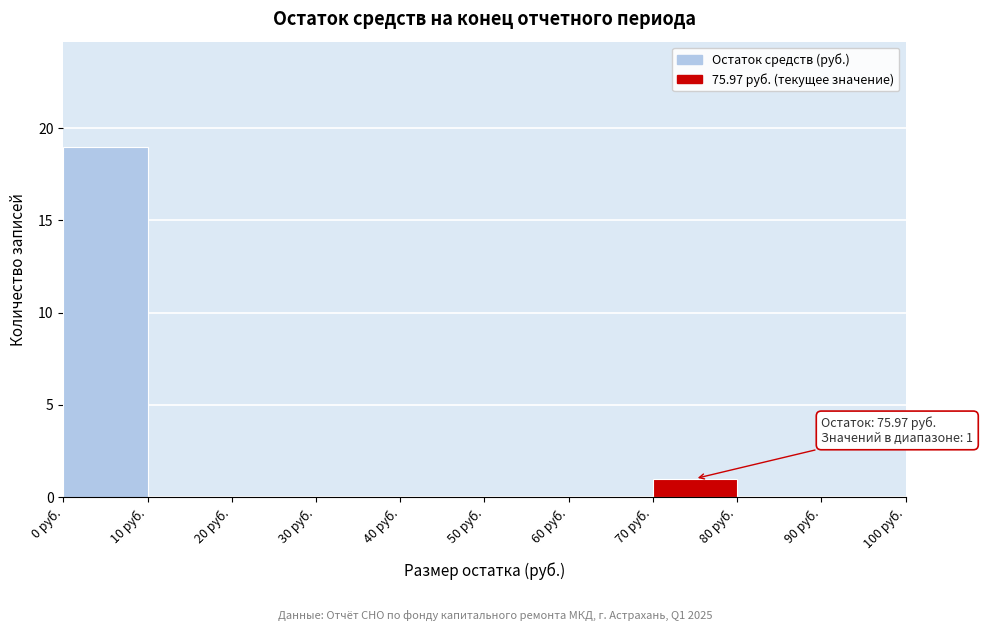

Which range on the x-axis has the tallest bar?

0 to 10